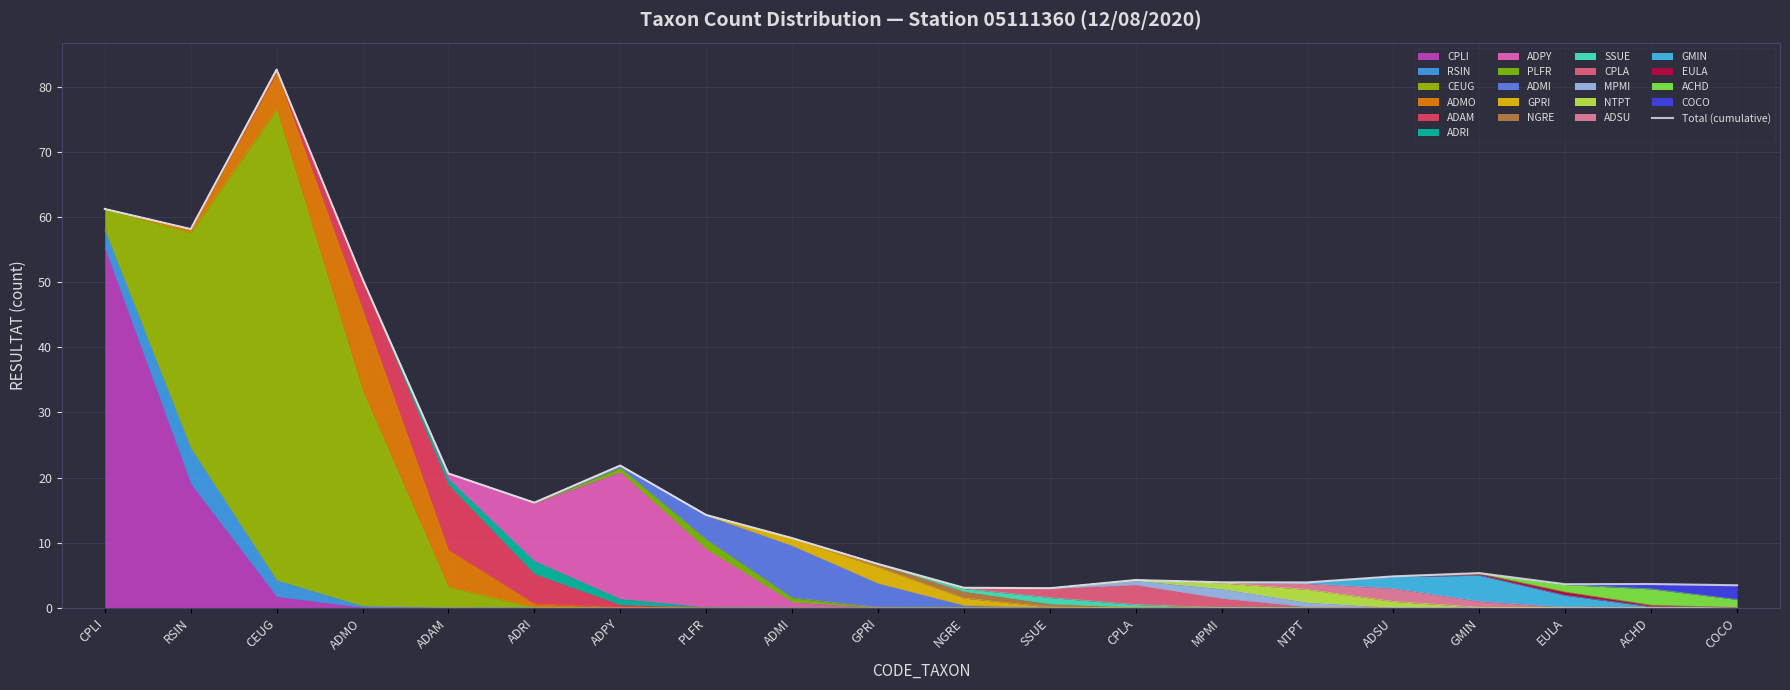

How many interior local valleys (lower than both neighbors) does the data have?

5